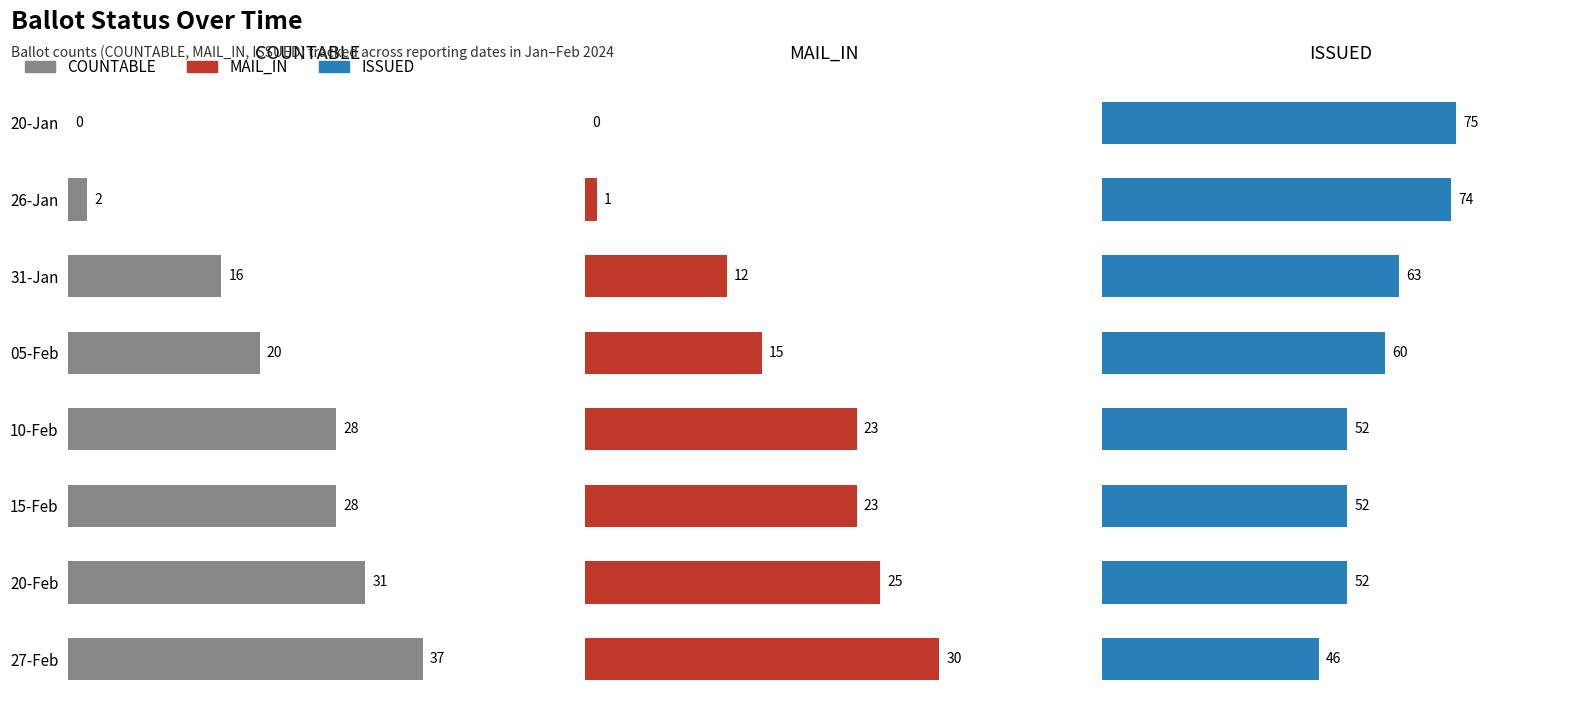

Rank the series by their maximum value, from highest to lowest.

ISSUED, COUNTABLE, MAIL_IN